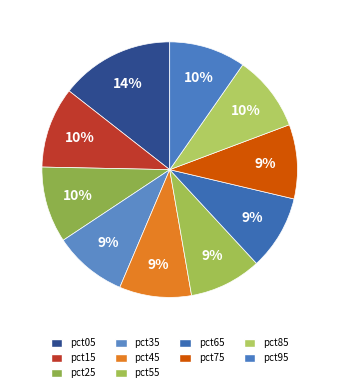

Does any single category account for the majority?

No